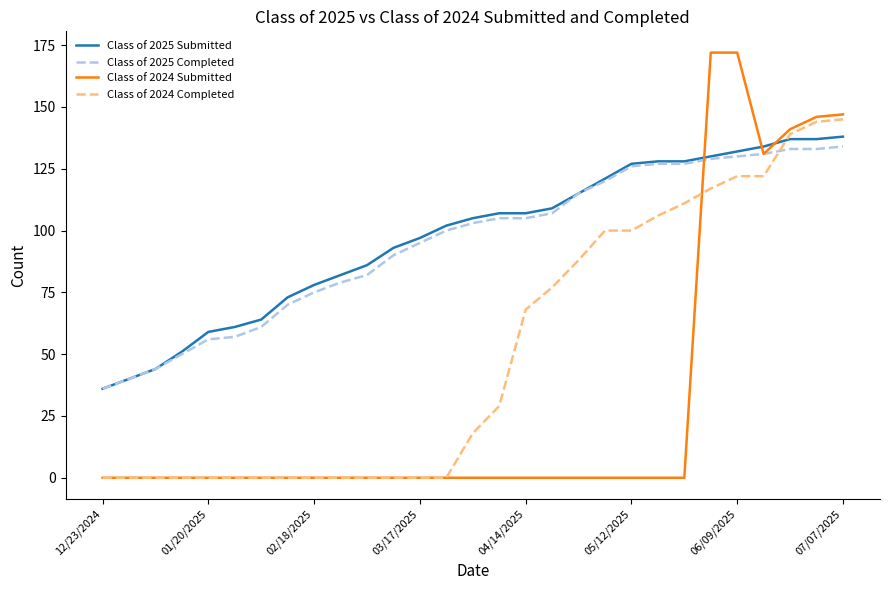

Which series ends up on top after the final intersection of Class of 2025 Submitted and Class of 2024 Completed?

Class of 2024 Completed